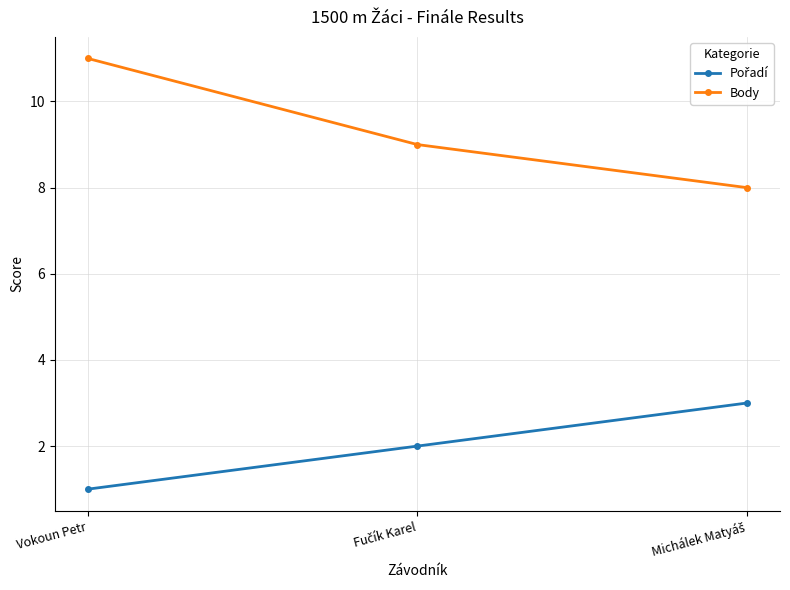

What position from the right is Vokoun Petr?

3